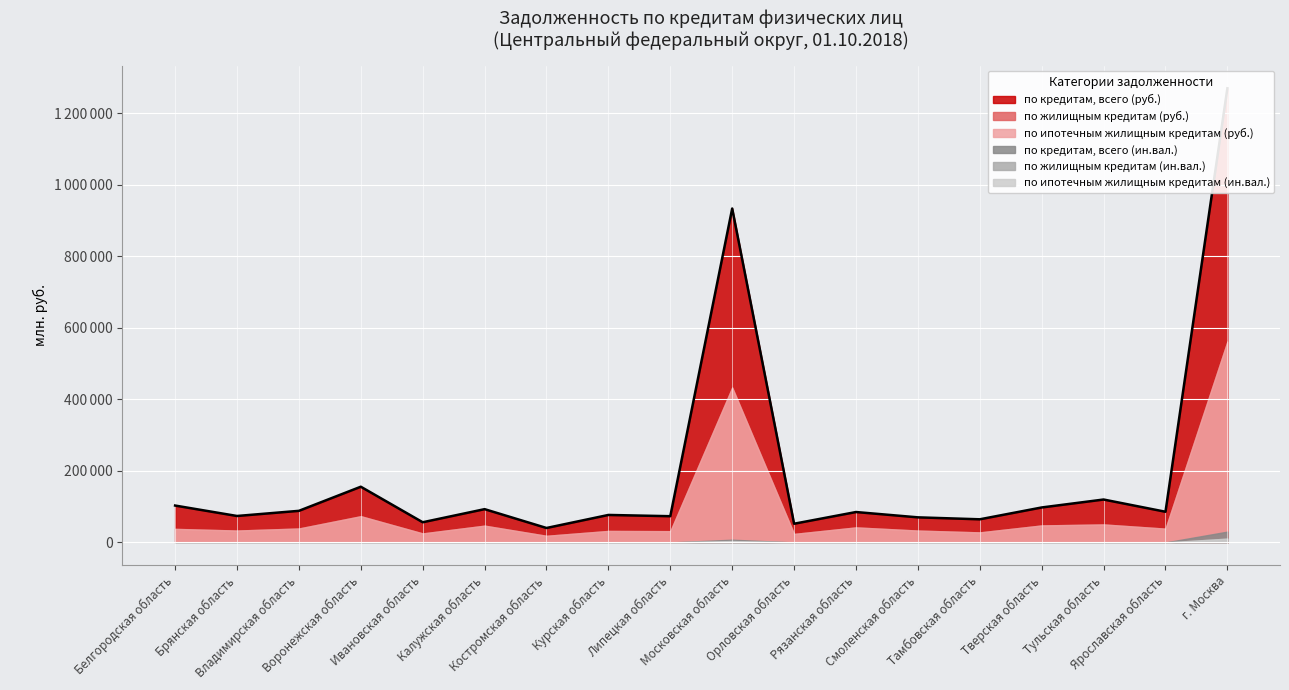

What is the sum of the по ипотечным жилищным кредитам (ин.вал.) values at Костромская область and Тамбовская область?

21